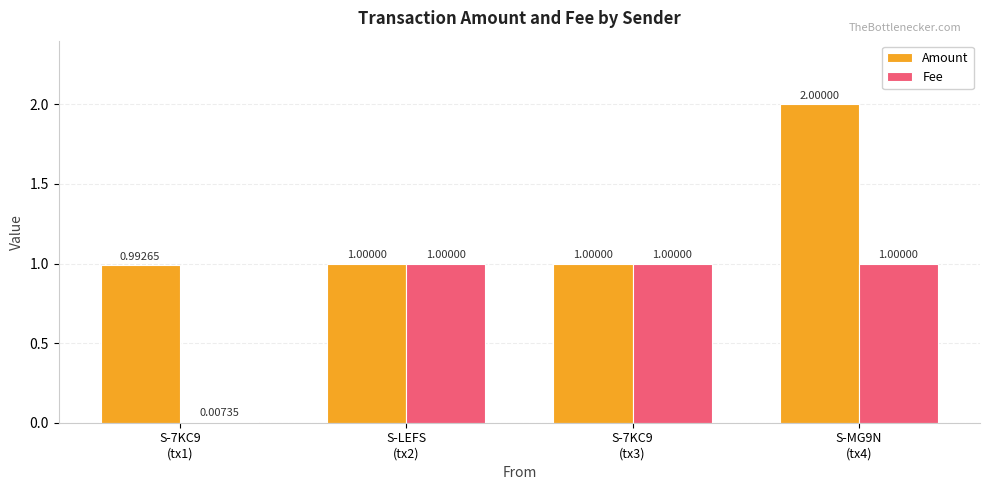

What is the average value of the Fee series?

0.8